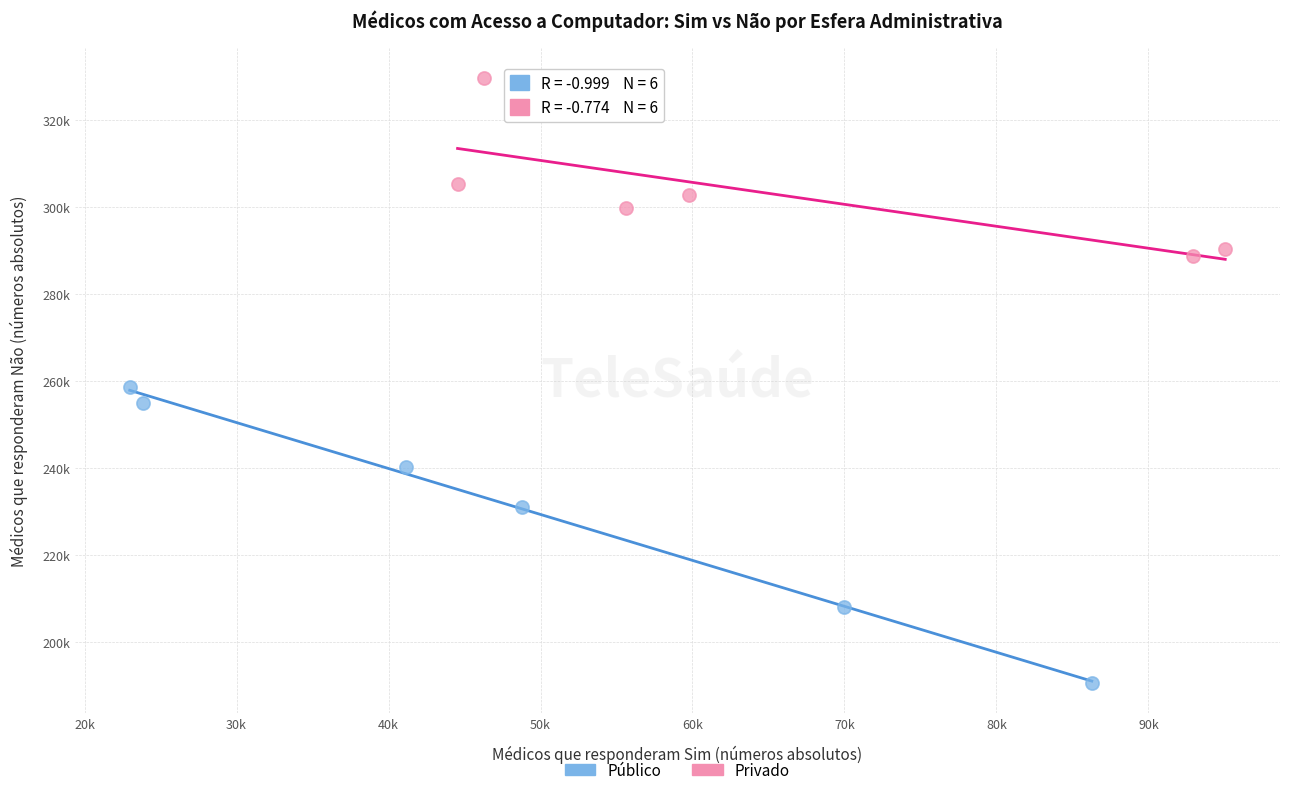

What are all the series names shown in the legend?

Público, Privado